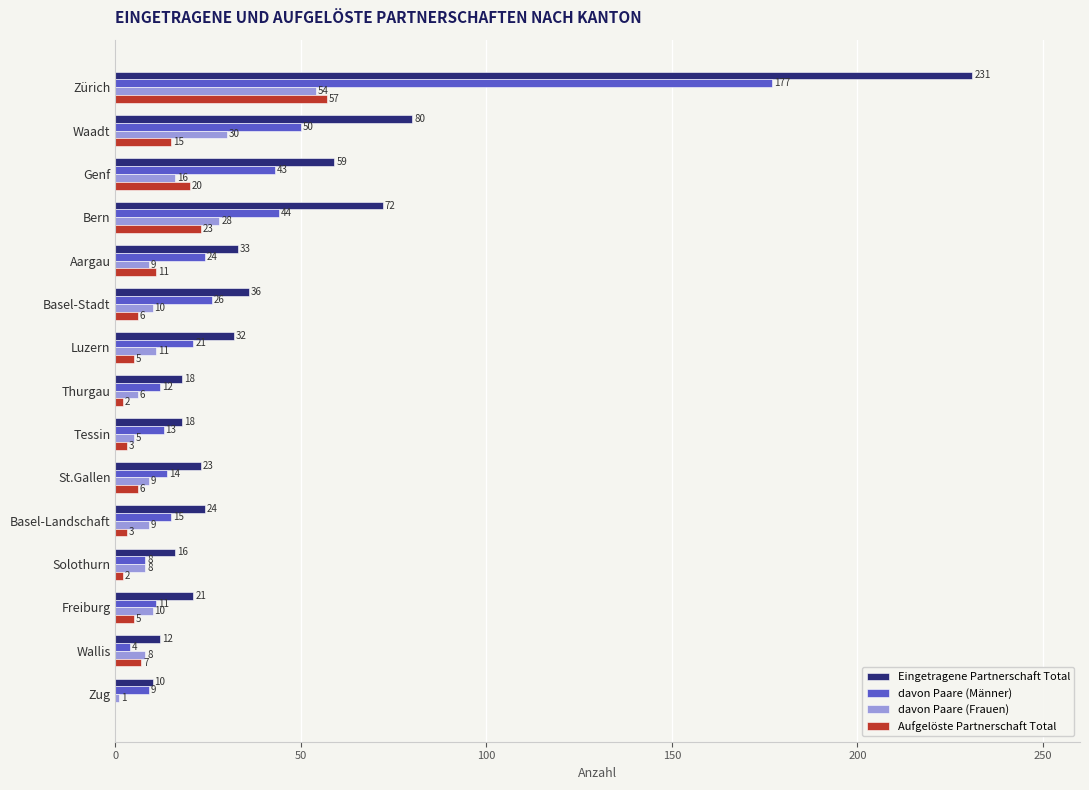

What is the sum of the davon Paare (Frauen) values at Freiburg and Genf?

26